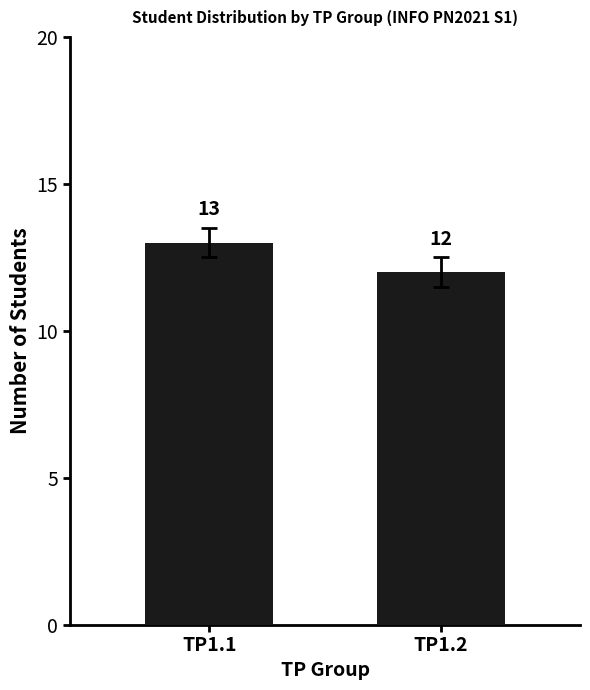

Rank the categories by value from highest to lowest.

TP1.1, TP1.2